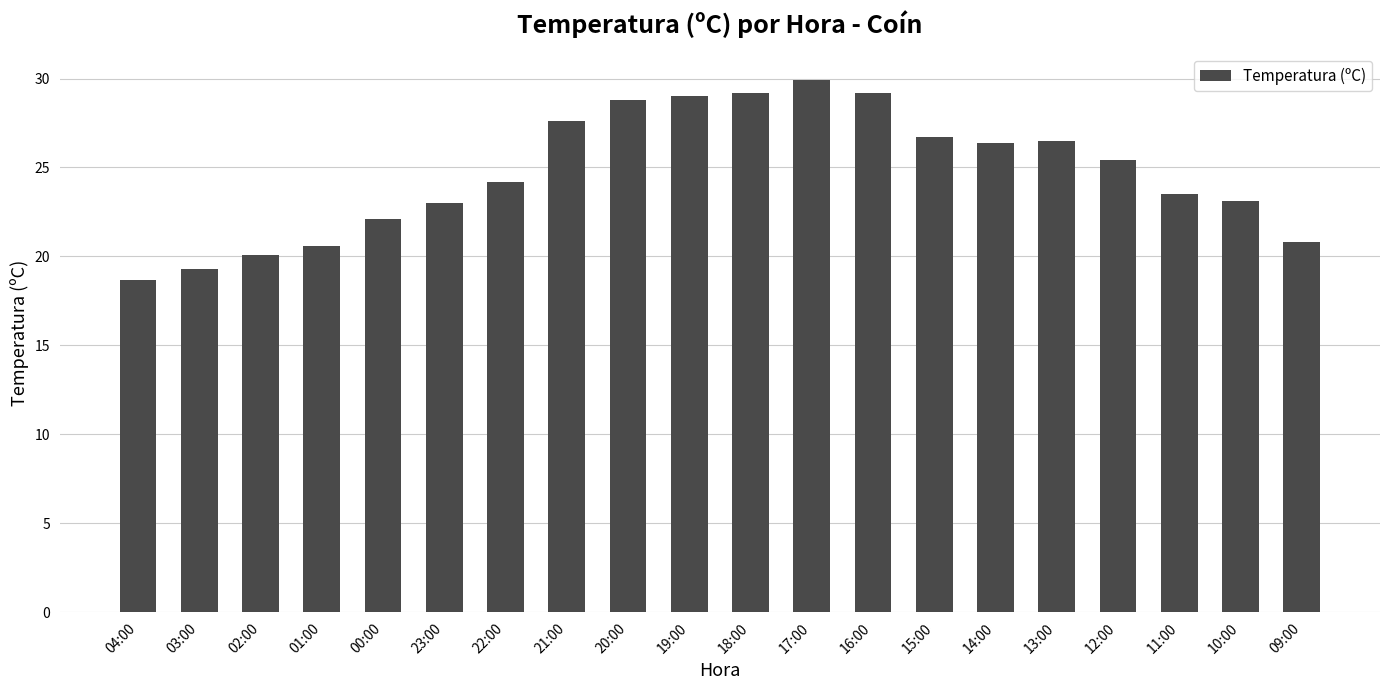

The value at 03:00 is 9.8. True or false?

False